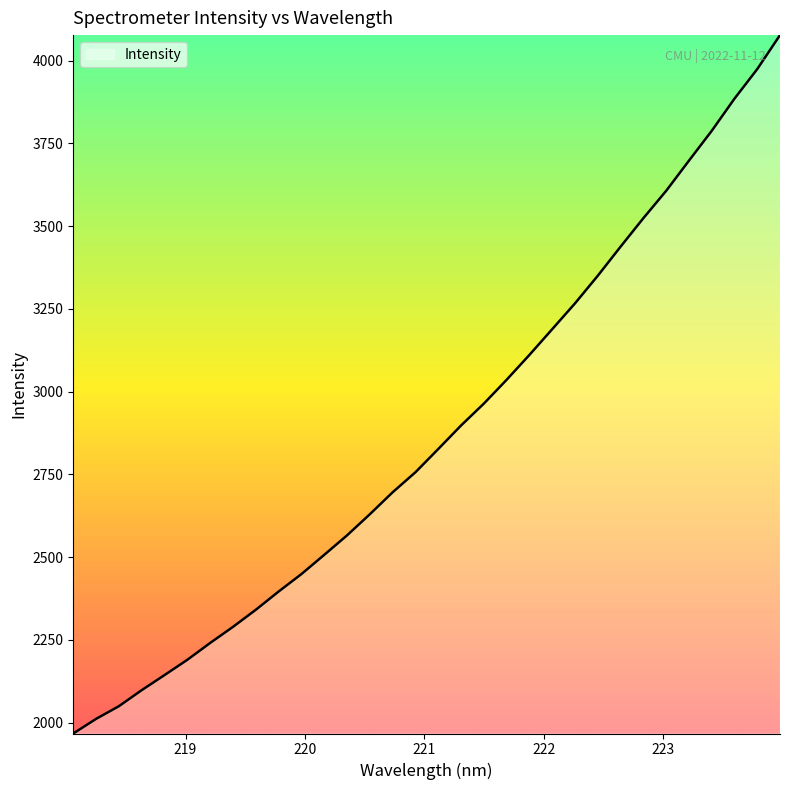

What is the smallest value displayed?

1967.5